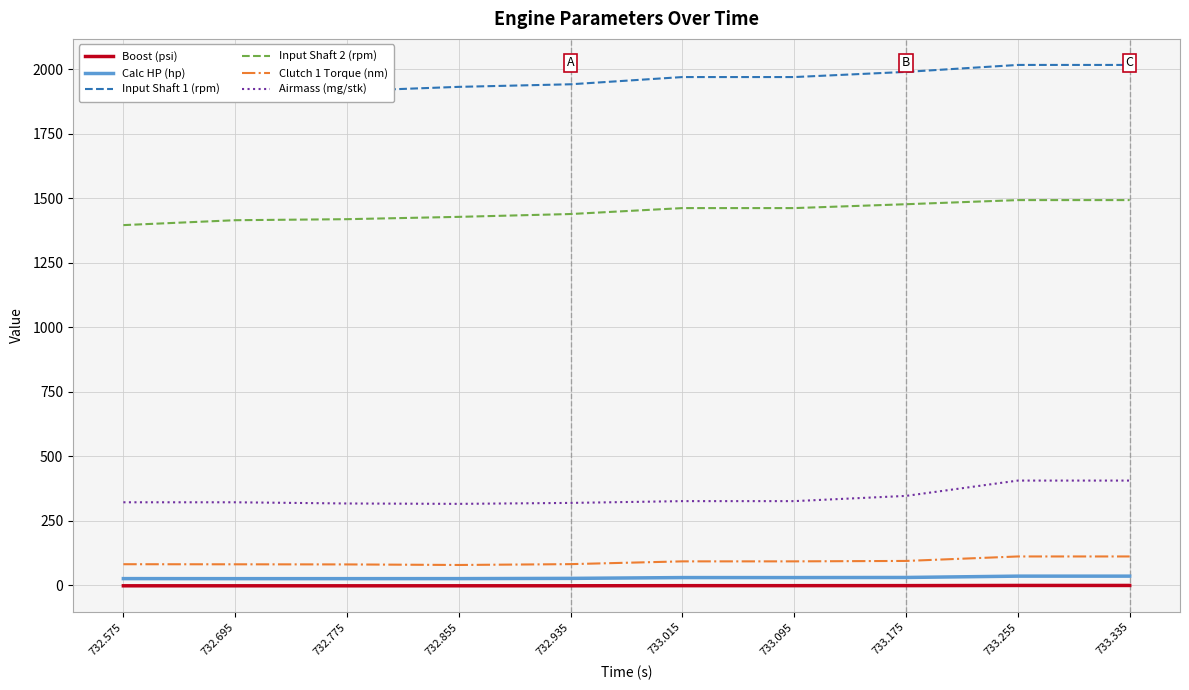

Reading right to left, list all the values displayed in this chart.

Boost (psi): -1.0	-1.0	-1.6	-1.8	-1.8	-2.3	-2.3	-2.4	-2.3	-2.3
Calc HP (hp): 35.1	35.1	30.0	29.6	29.6	26.4	25.5	25.4	25.4	25.5
Input Shaft 1 (rpm): 2017.0	2017.0	1990.0	1970.0	1970.0	1942.0	1932.0	1916.0	1903.0	1885.0
Input Shaft 2 (rpm): 1493.0	1493.0	1477.0	1462.0	1462.0	1439.0	1428.0	1419.0	1415.0	1396.0
Clutch 1 Torque (nm): 111.4	111.4	94.0	92.4	92.4	81.7	78.4	80.5	81.0	81.3
Airmass (mg/stk): 405.6	405.6	346.2	325.9	325.9	319.0	315.3	316.8	321.4	321.4